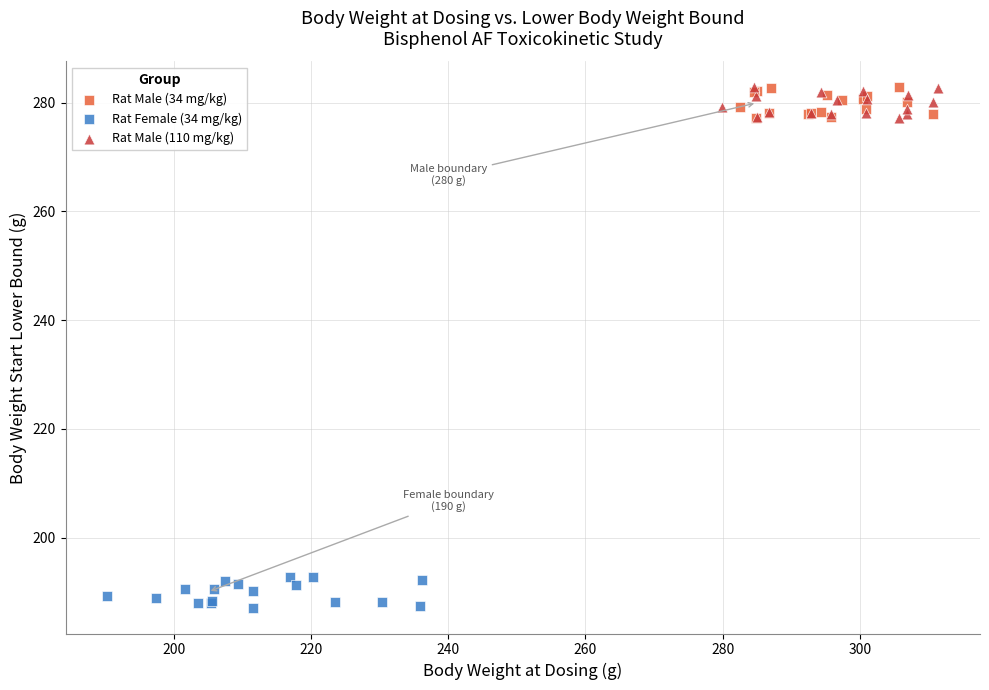

Which series contains the lowest Y value?

Rat Female (34 mg/kg)